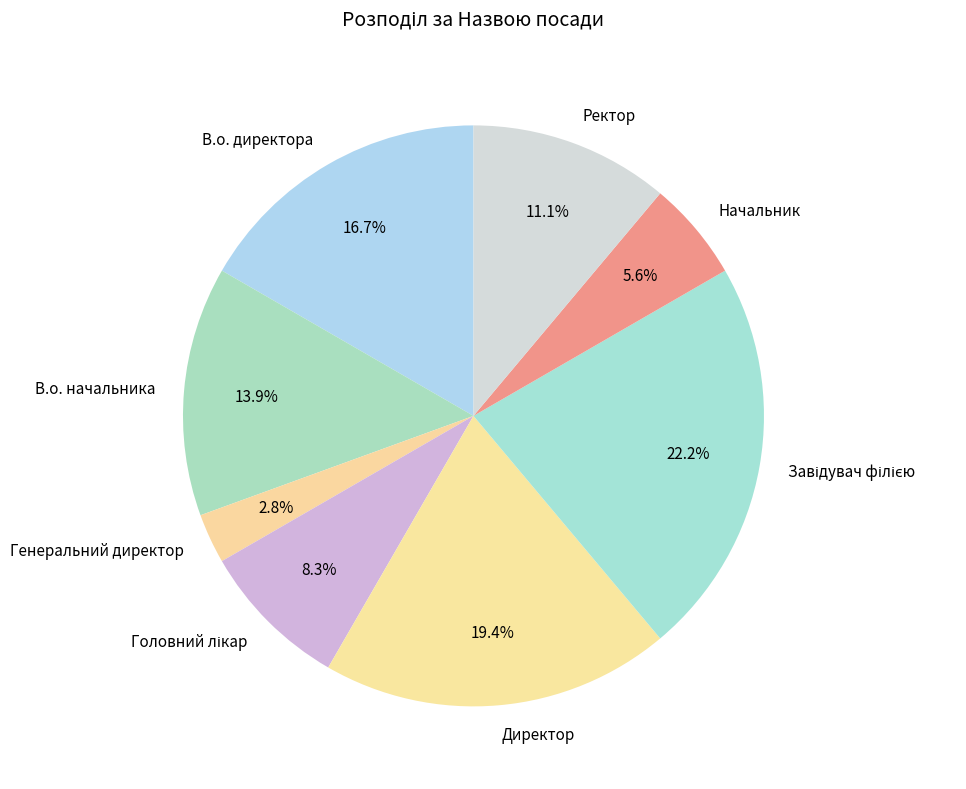

Which category has the smallest portion of the pie?

Генеральний директор